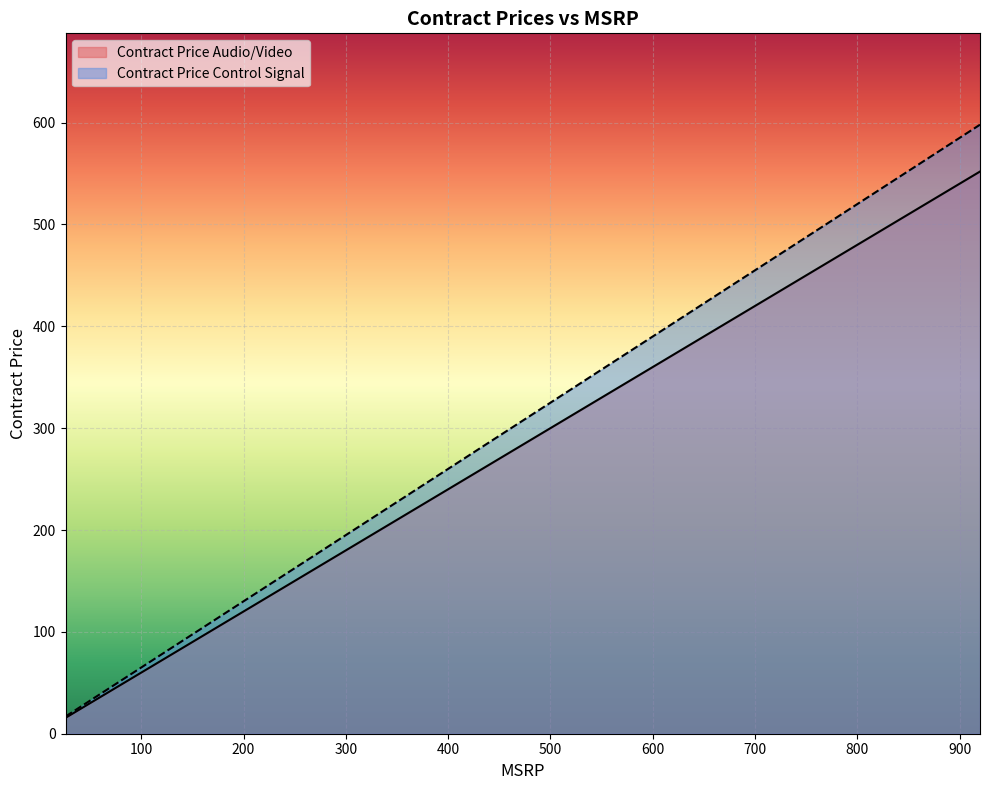

Which has a higher value, 26 or 100?

100